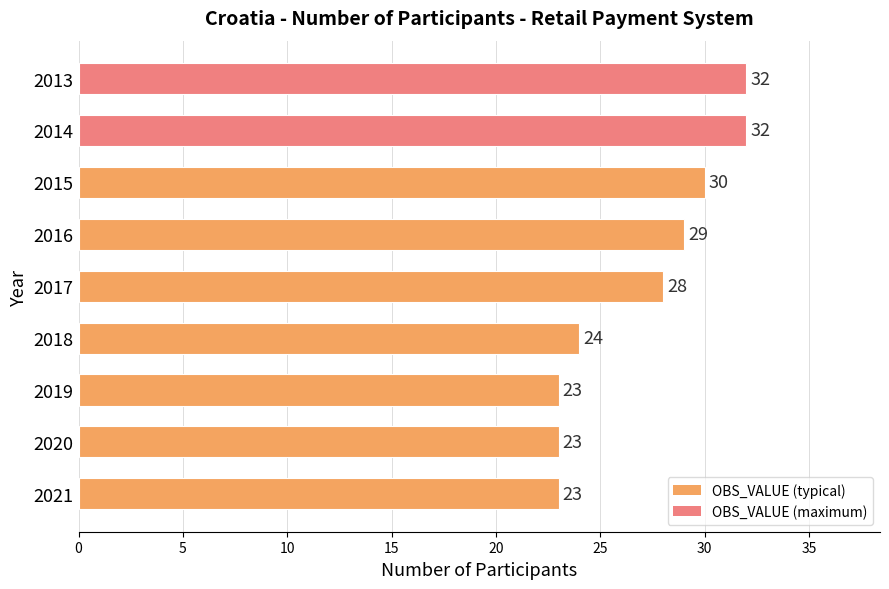

Reading top to bottom, what are all the values shown in this chart?

32	32	30	29	28	24	23	23	23